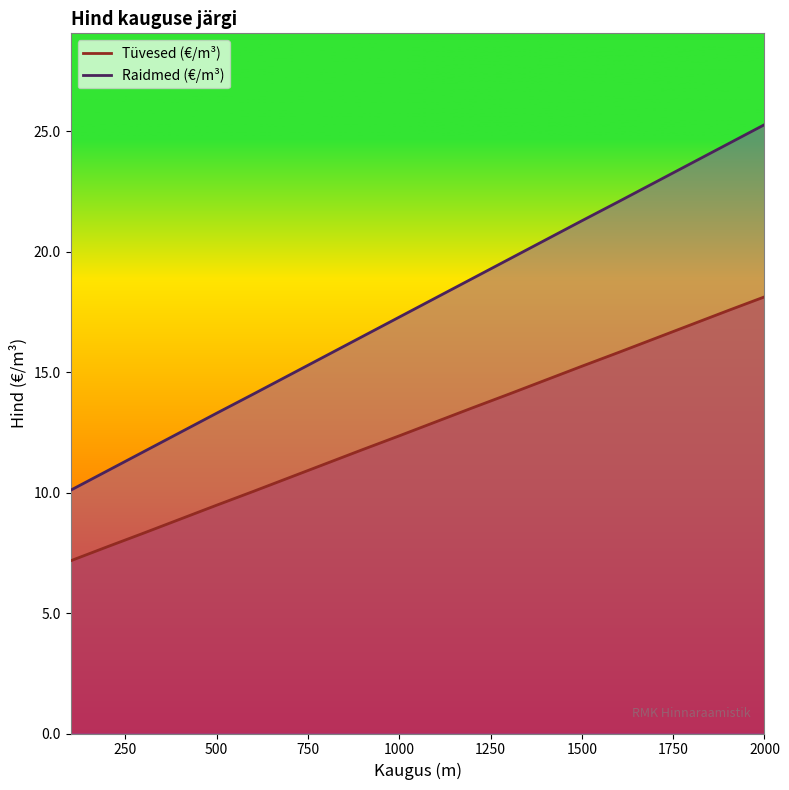

What is the sum of all Raidmed (€/m³) values?

353.8